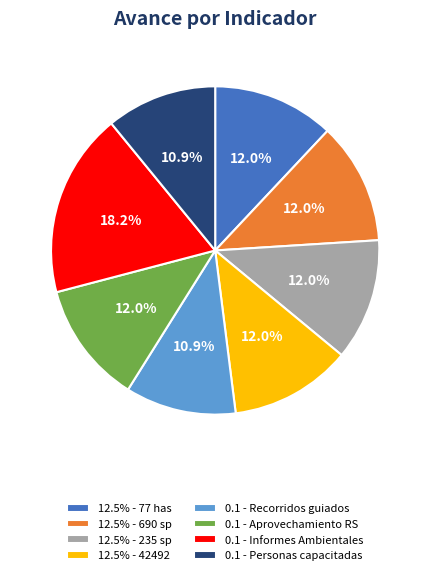

Is it true that 12.5% - 42492 is 23% of the pie?

False